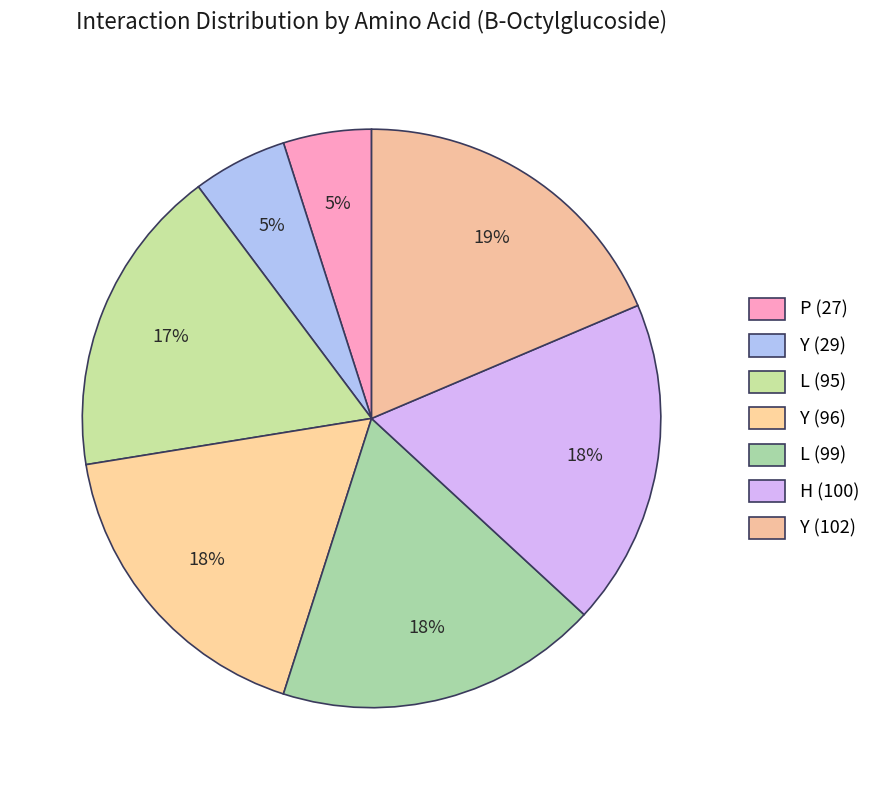

Does Y (96) represent more than half of the total?

No